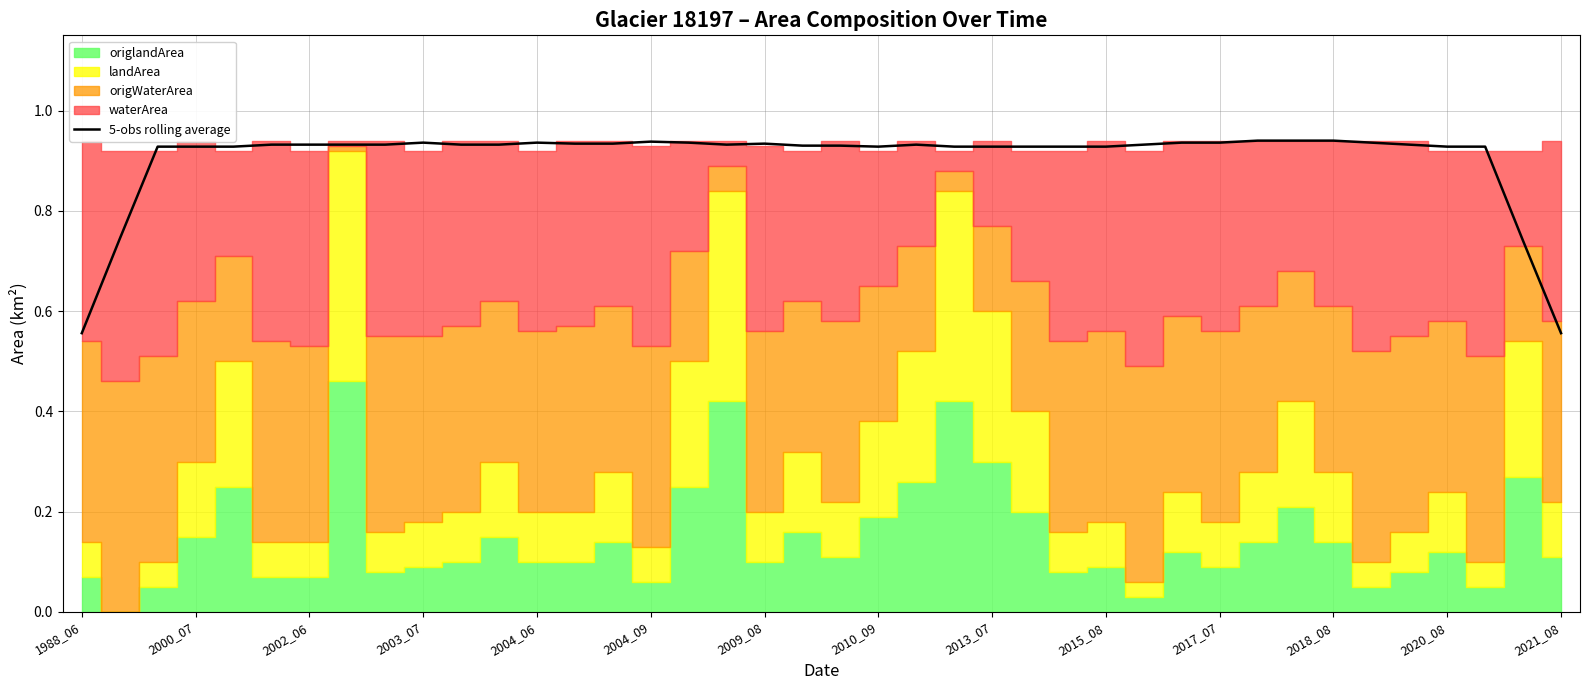

Is it true that 5-obs rolling average equals 0.4 at 2018_08?

False